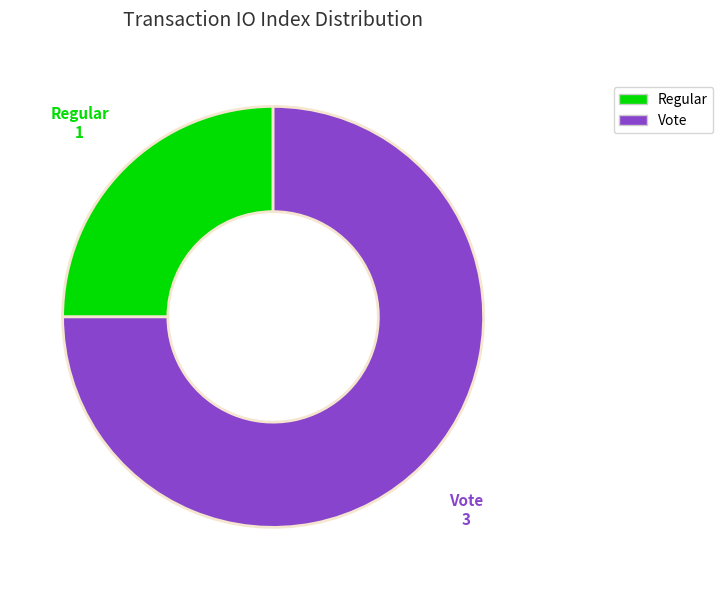

Does Vote account for over 50% of the chart?

Yes